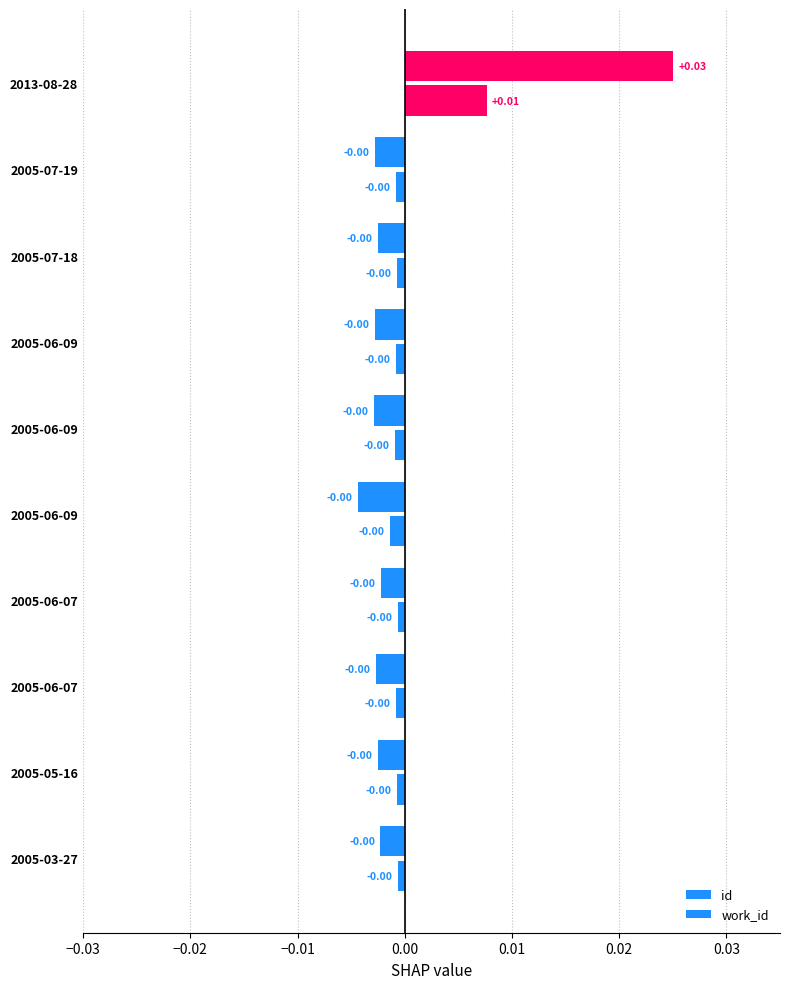

At how many categories does at least one series exceed 0?

1